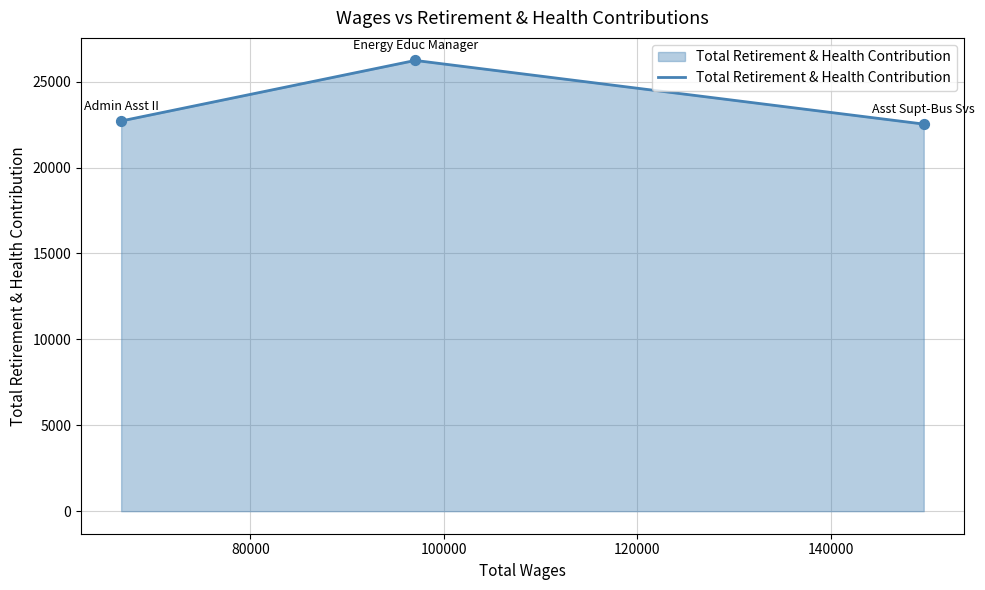

What is the change in value from Asst Supt-Bus Svs to Energy Educ Manager?

+3705